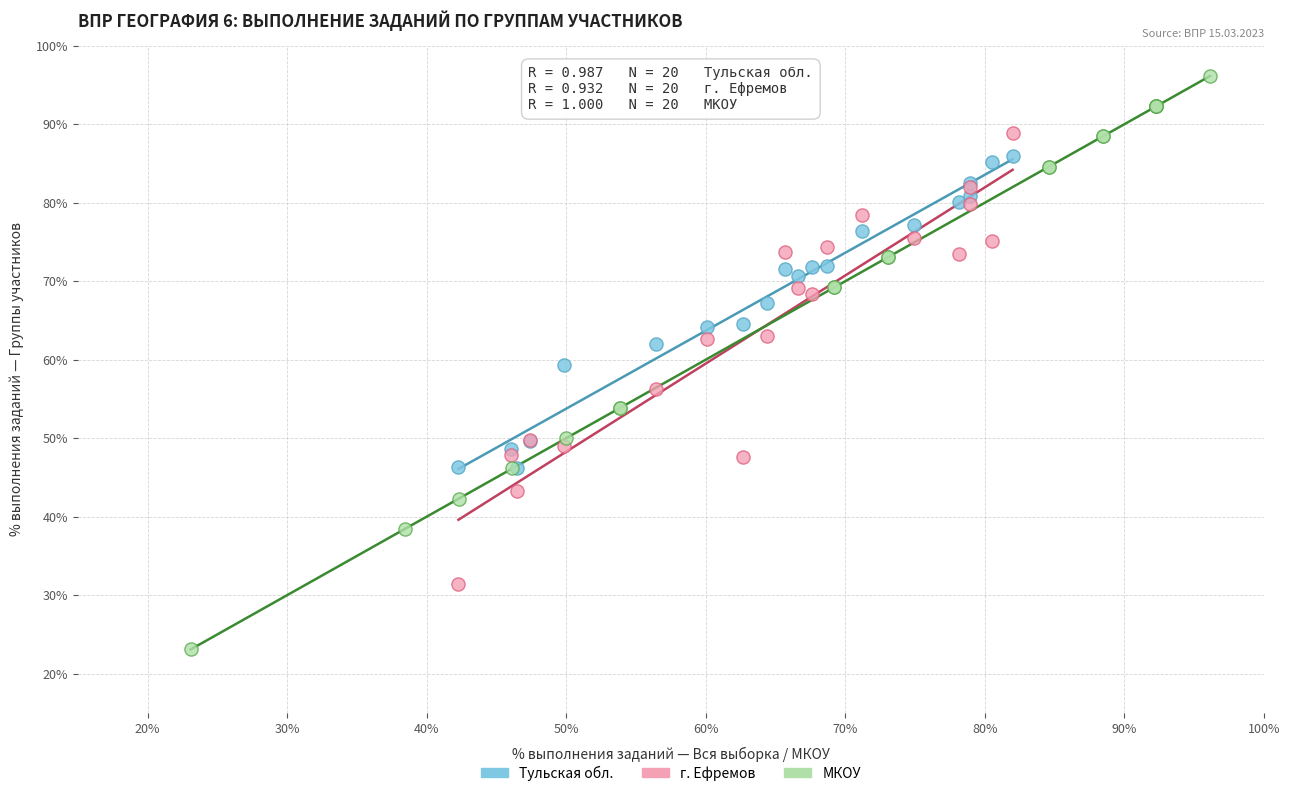

Which series has the largest Y range (max minus min)?

МКОУ